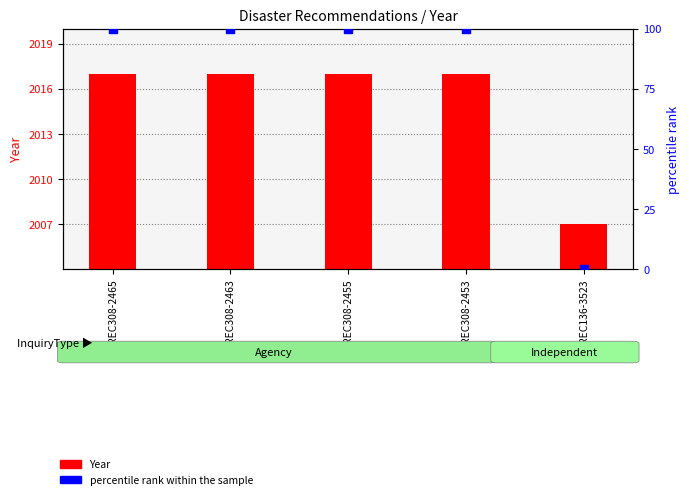

What are all the series names shown in the legend?

Year, percentile rank within the sample